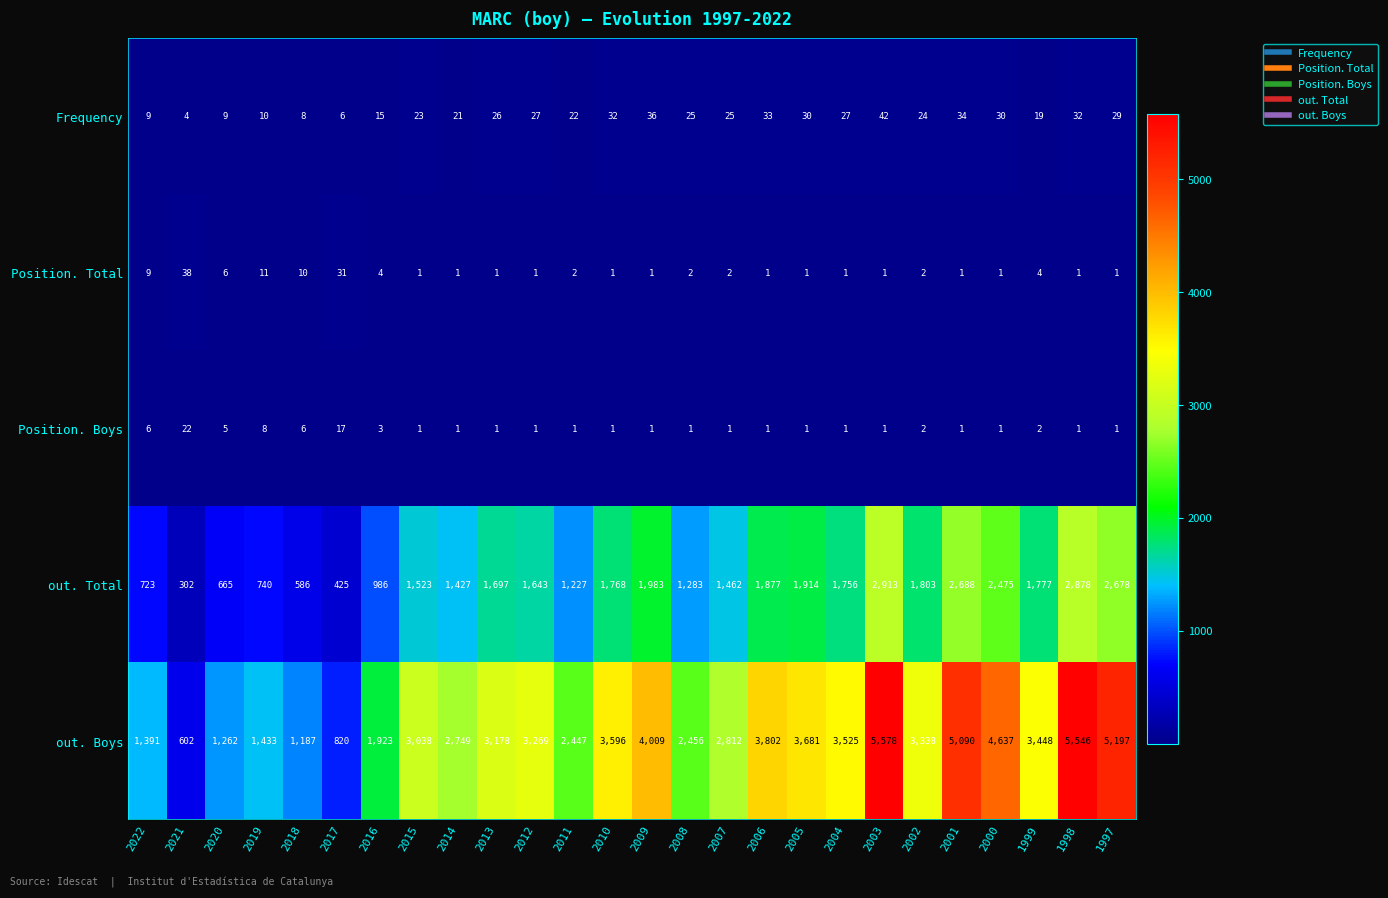

What is the sum of the Frequency values at 2016 and 2022?

24